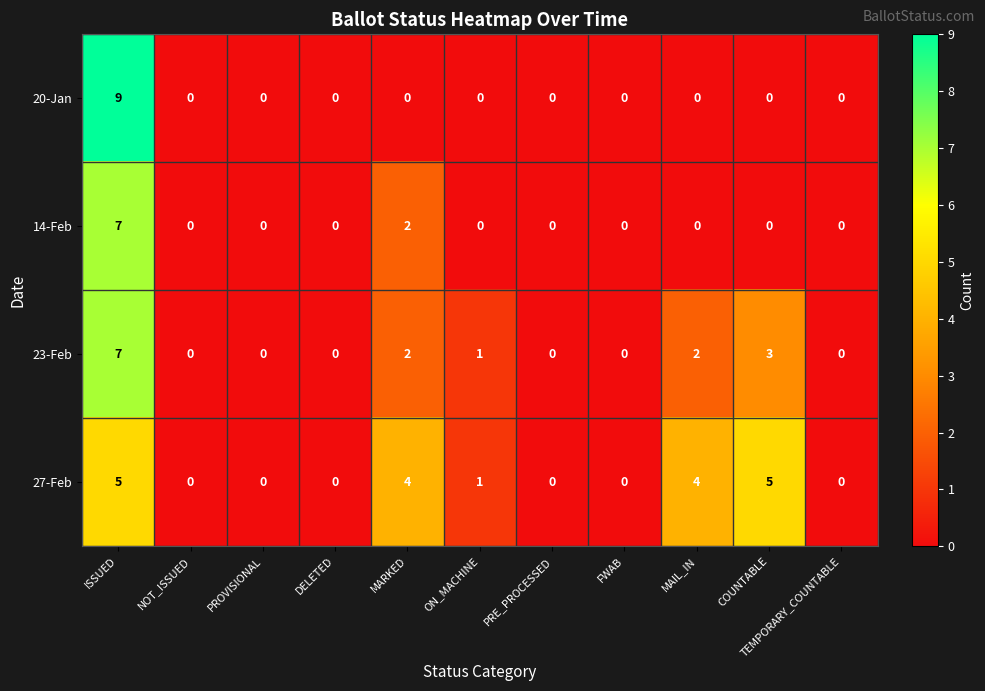

The 20-Jan series shows -6 at PROVISIONAL. True or false?

False